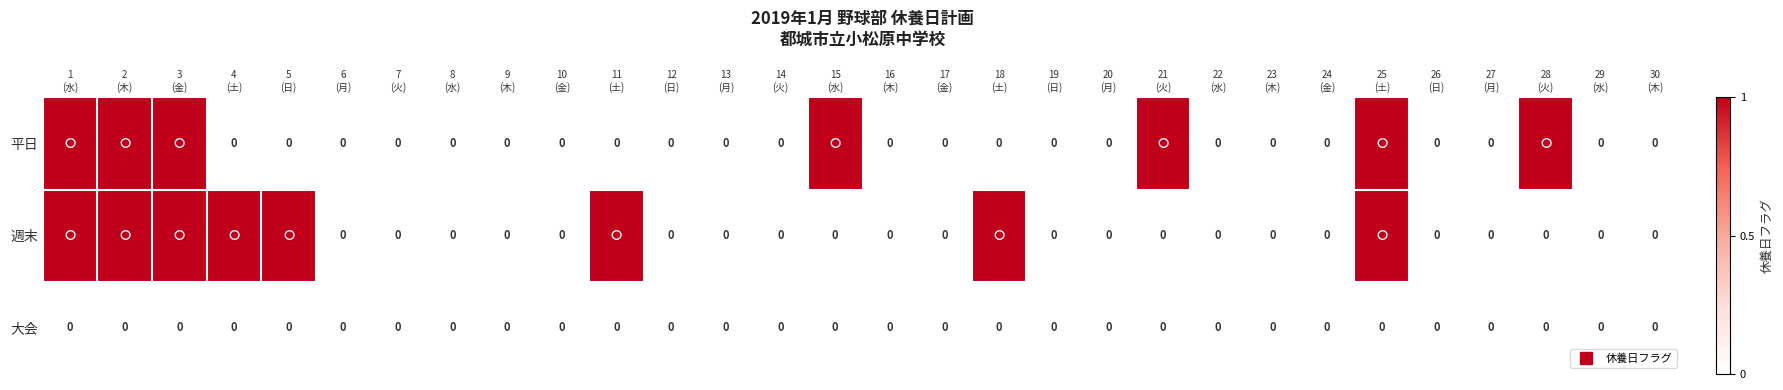

Count the 平日 values in the range 0 to 1.

30